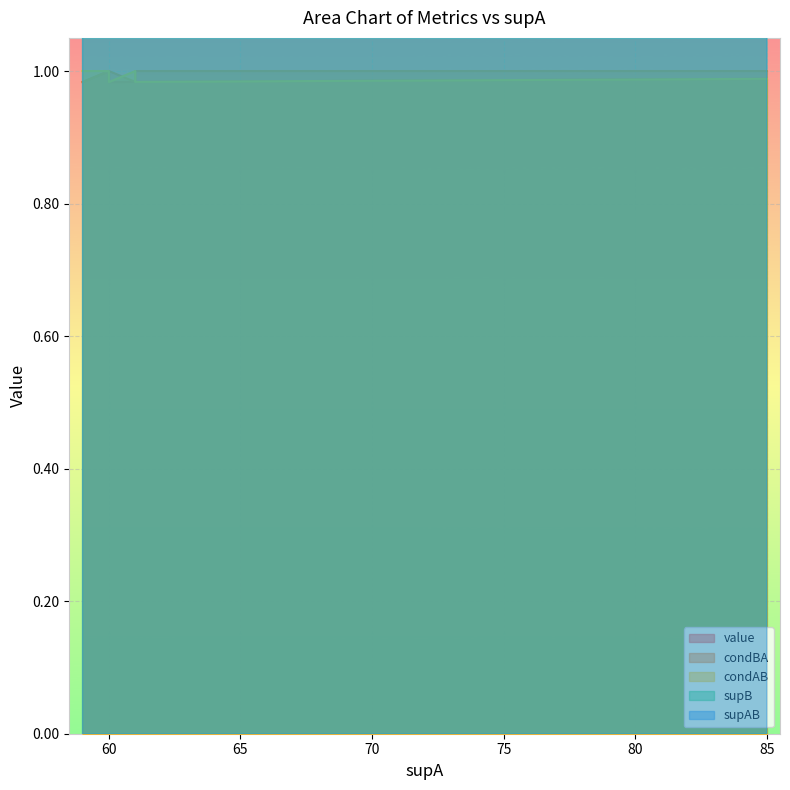

What are all the series names shown in the legend?

value, condBA, condAB, supB, supAB